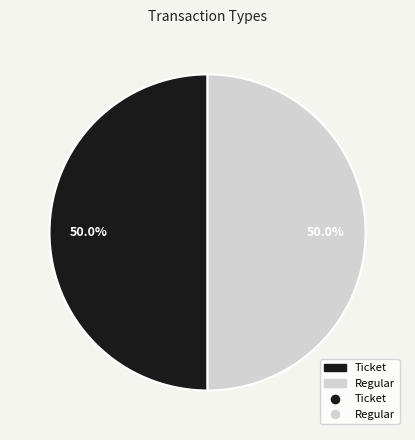

To the nearest percent, what is the difference between the largest and smallest slice percentages?

0%